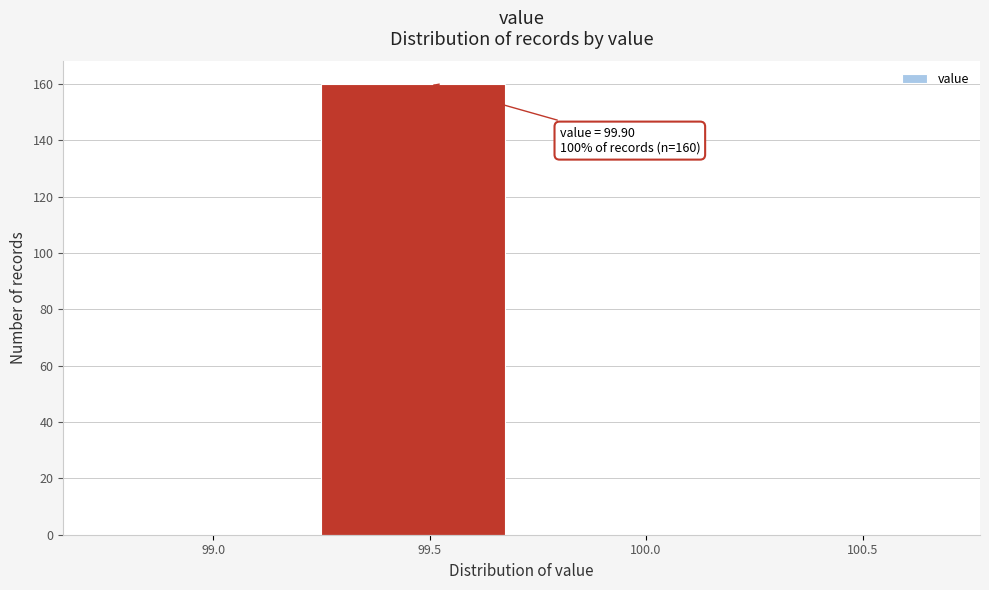

Reading left to right, transcribe all the data shown in this chart.

99.0=0	99.5=160	100.0=0	100.5=0